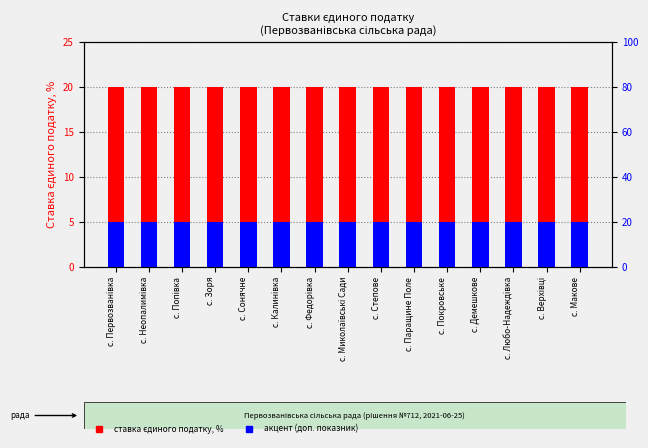

Reading left to right, extract all data points from this chart.

ставка єдиного податку, %: 20	20	20	20	20	20	20	20	20	20	20	20	20	20	20
акцент (доп. показник): 5	5	5	5	5	5	5	5	5	5	5	5	5	5	5